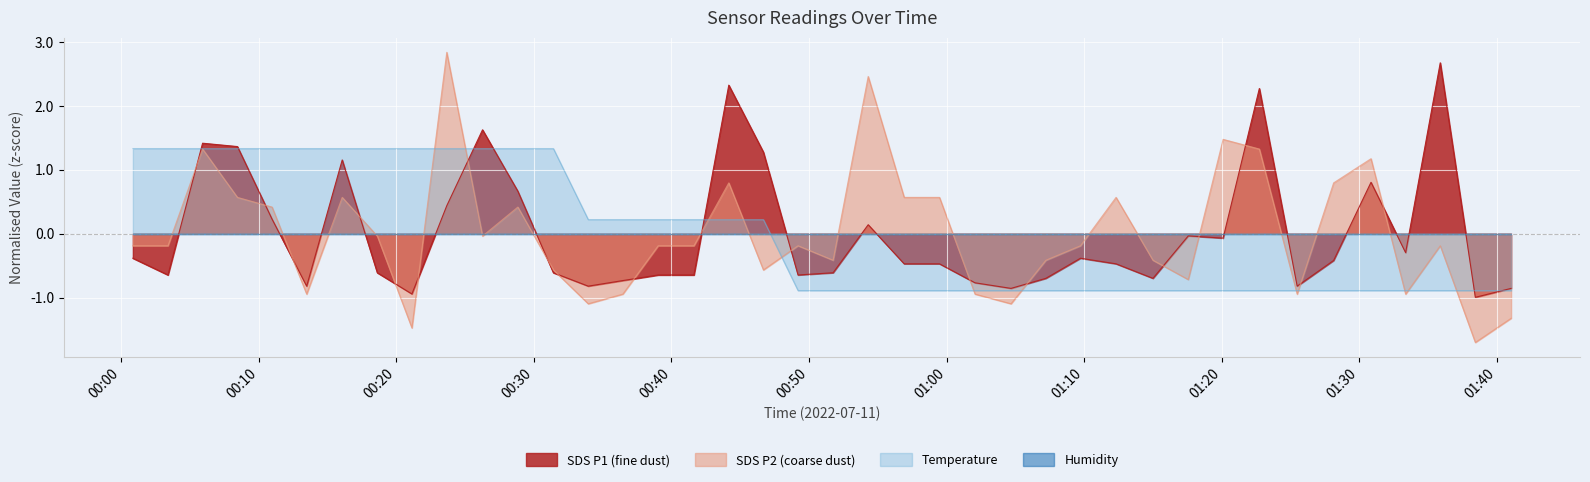

What is the maximum value for Temperature?

1.3